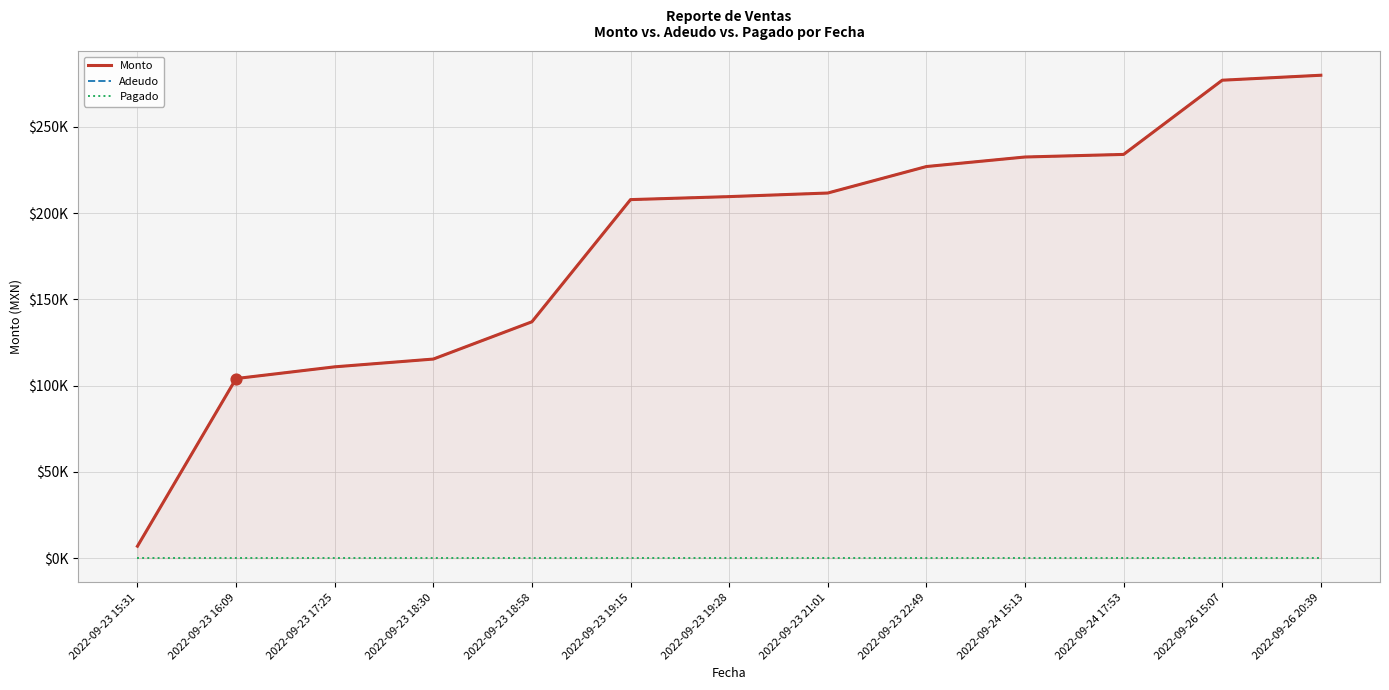

Which series contains the highest Y value?

Monto